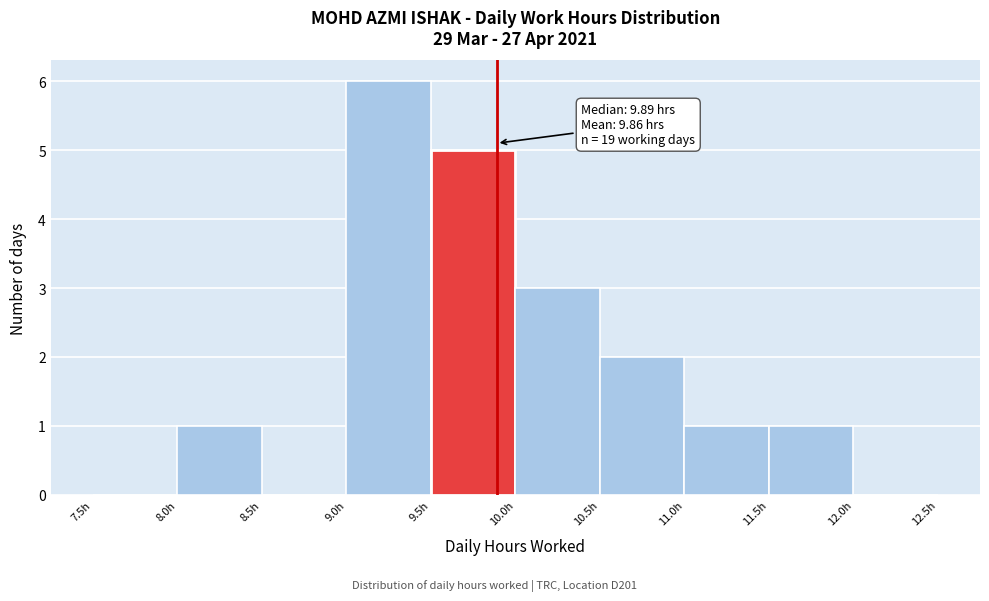

Over which range of the x-axis is the bar tallest?

9.0 to 9.5